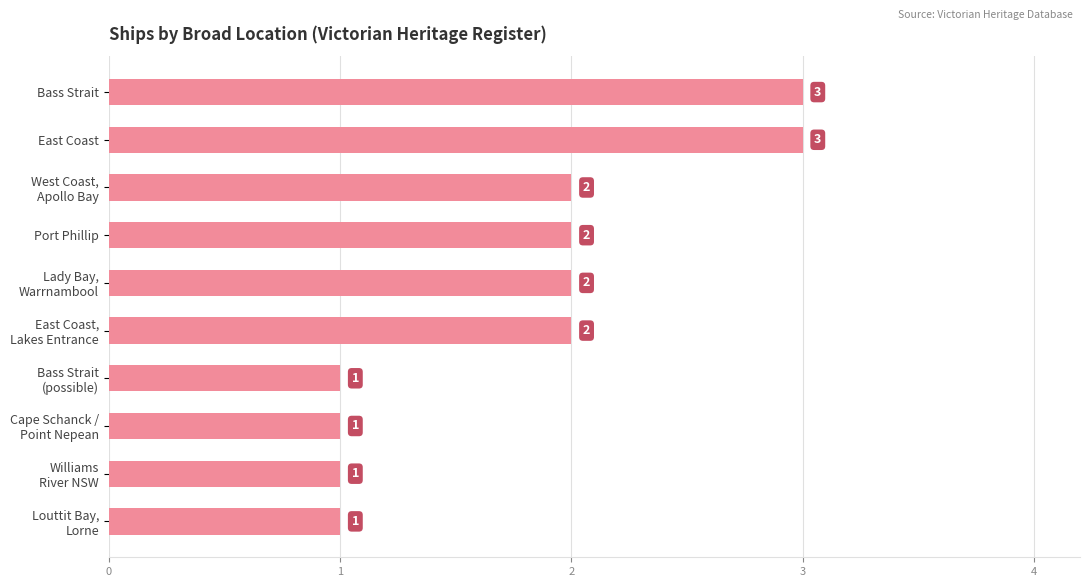

What is the greatest value displayed?

3